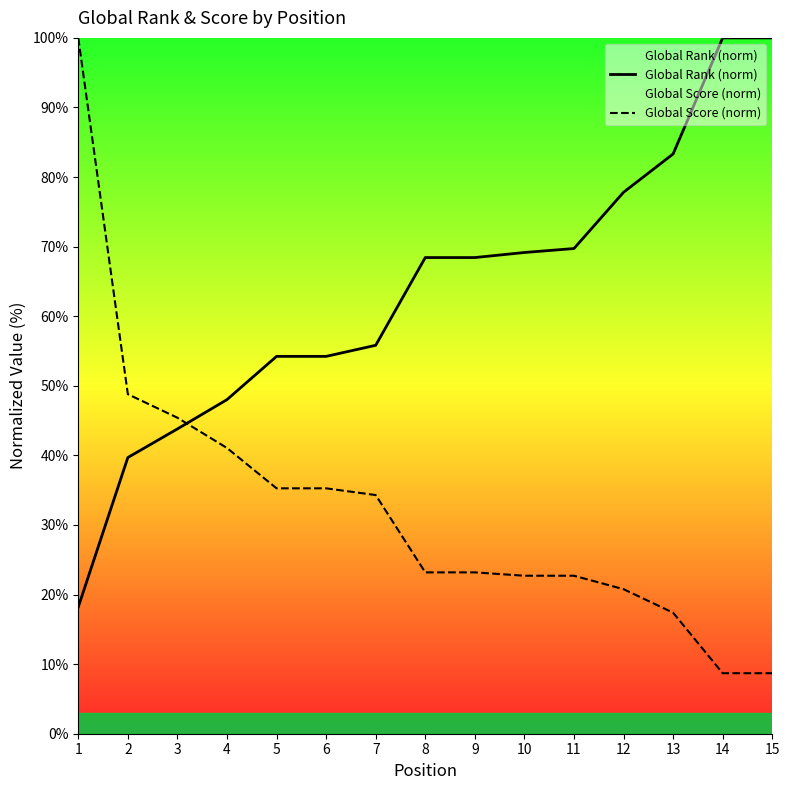

How many intersections are there between Global Rank (norm) and Global Score (norm)?

1